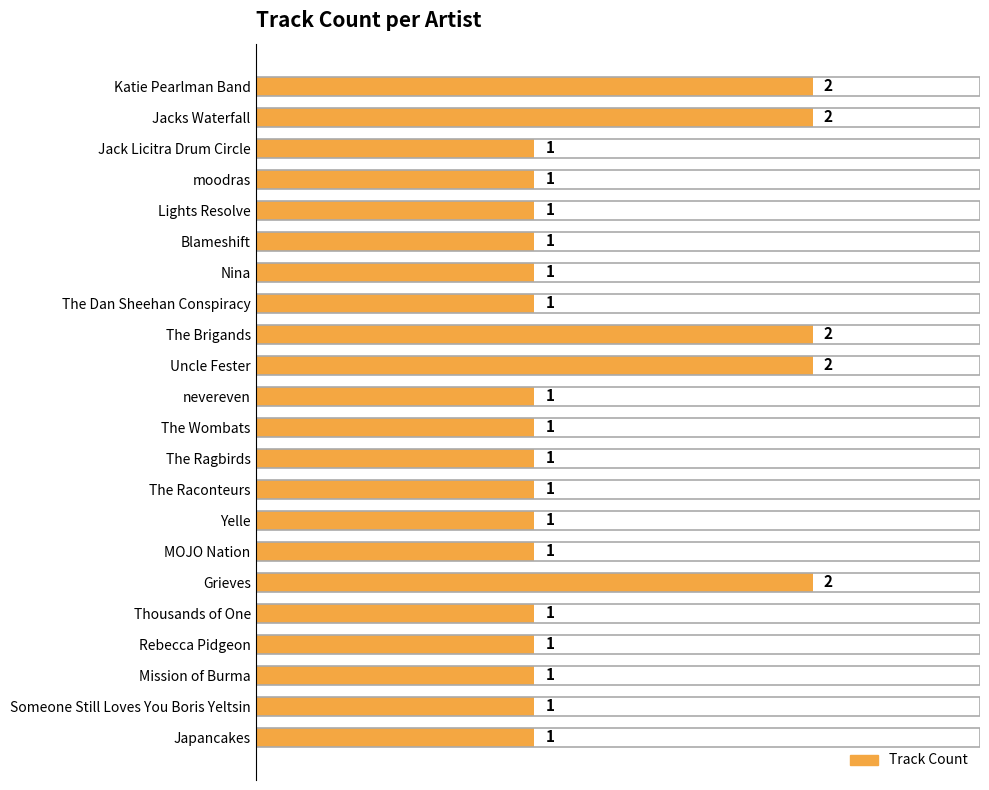

Approximately how many times larger is the value at Thousands of One compared to The Raconteurs?

1.0